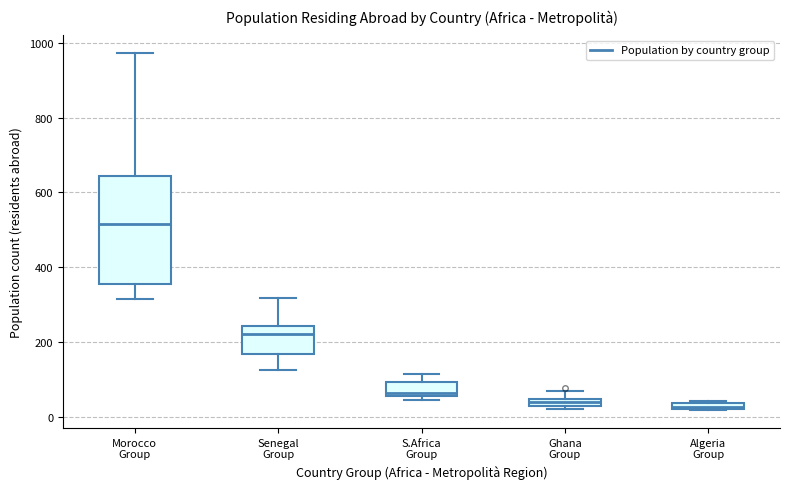

Where is the upper edge of the box for Algeria Group on the y-axis? The values are not printed on the chart, so give them approximately, as read against the axis.

40